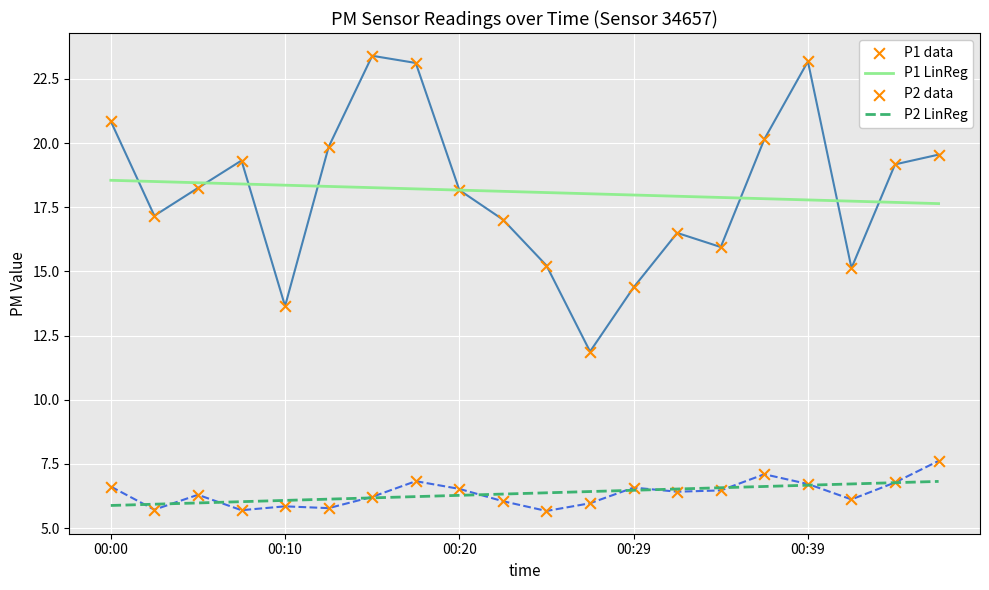

At which category is the sum across all series the highest?

7